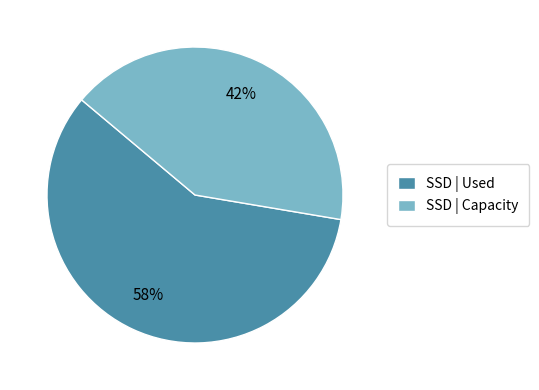

To the nearest percent, what portion does SSD | Capacity represent?

42%